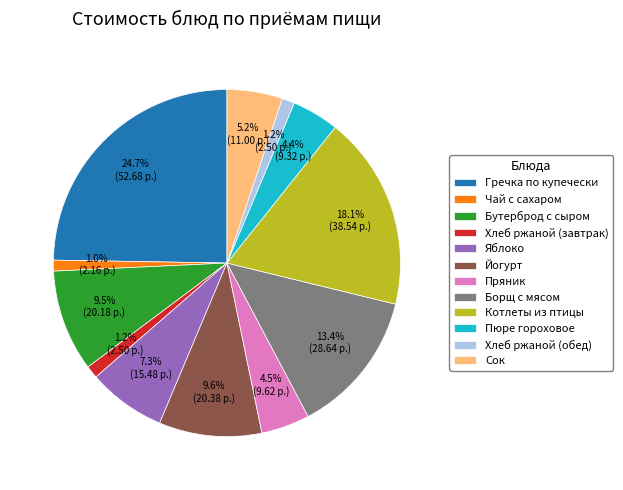

Which slice is the largest?

Гречка по купечески